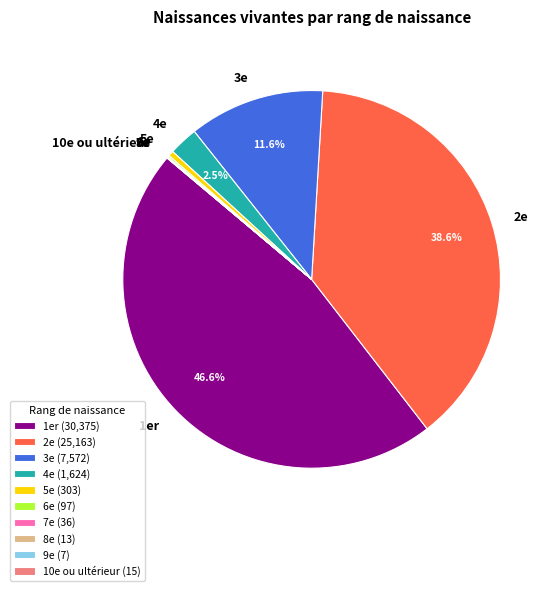

Which has a higher value, 5e or 3e?

3e